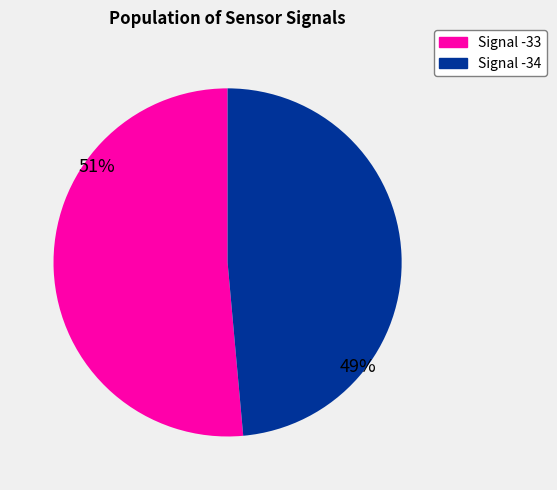

To the nearest percent, what is the average slice percentage?

50%